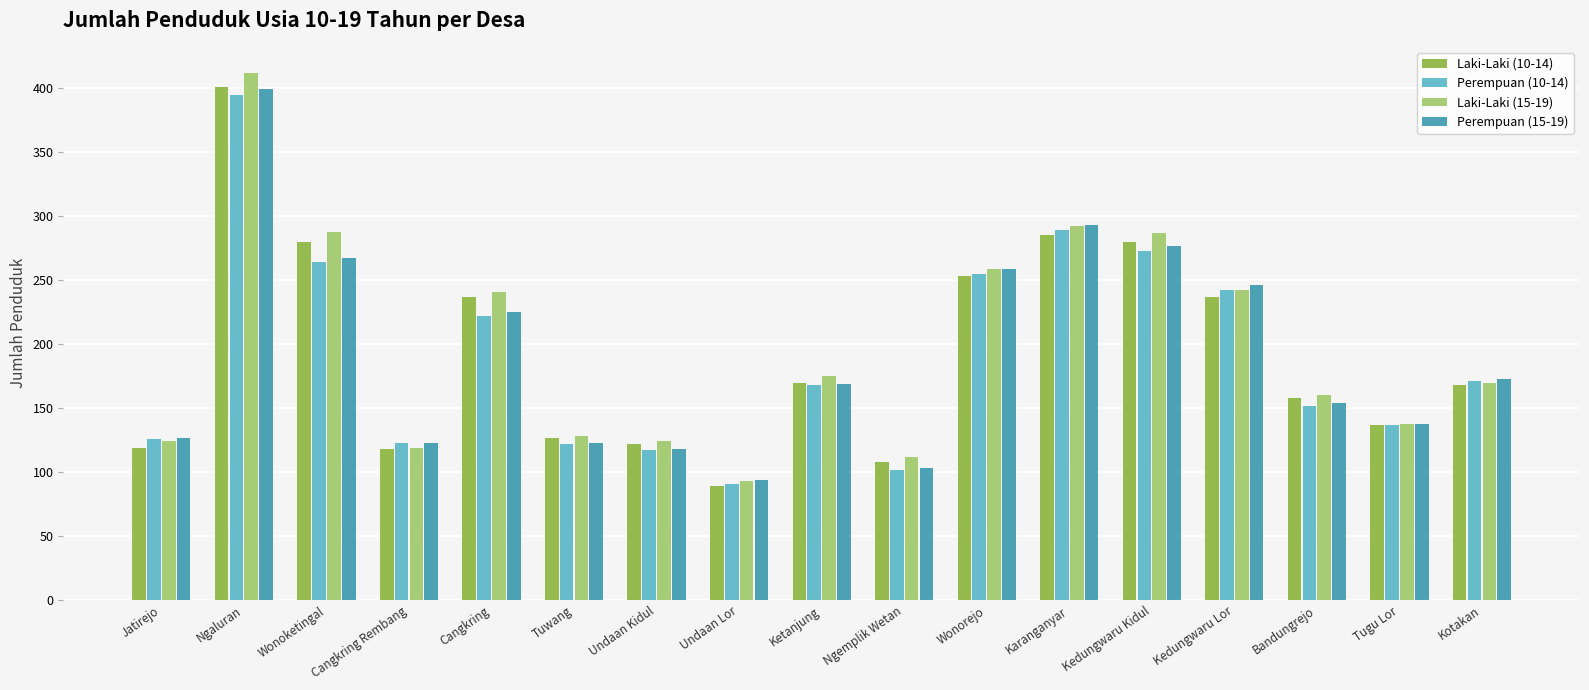

The Laki-Laki (15-19) series shows 93 at Undaan Lor. True or false?

True